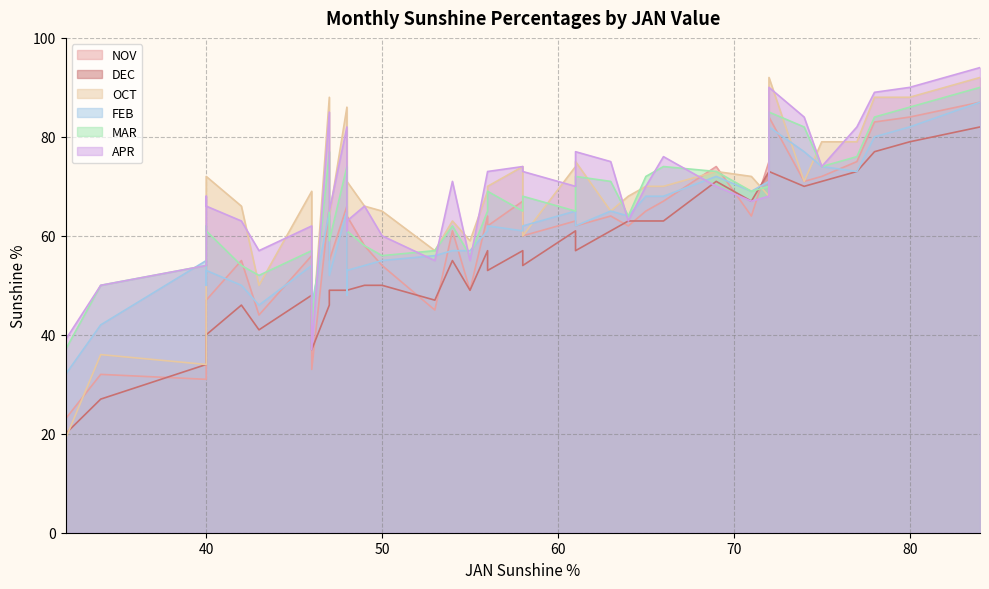

Between 64 and 69, which is larger?

69